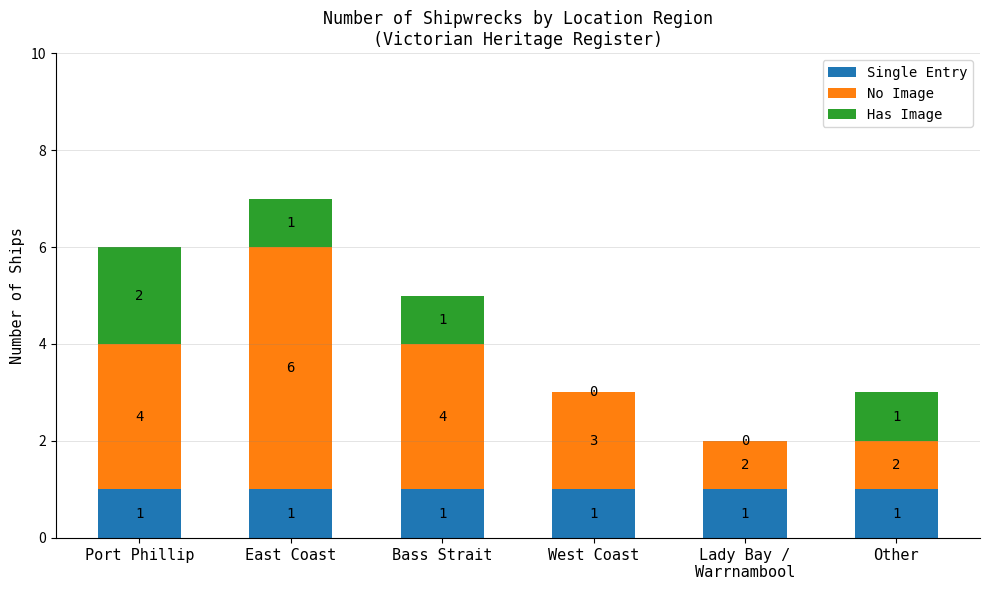

At which category is the sum across all series the highest?

East Coast